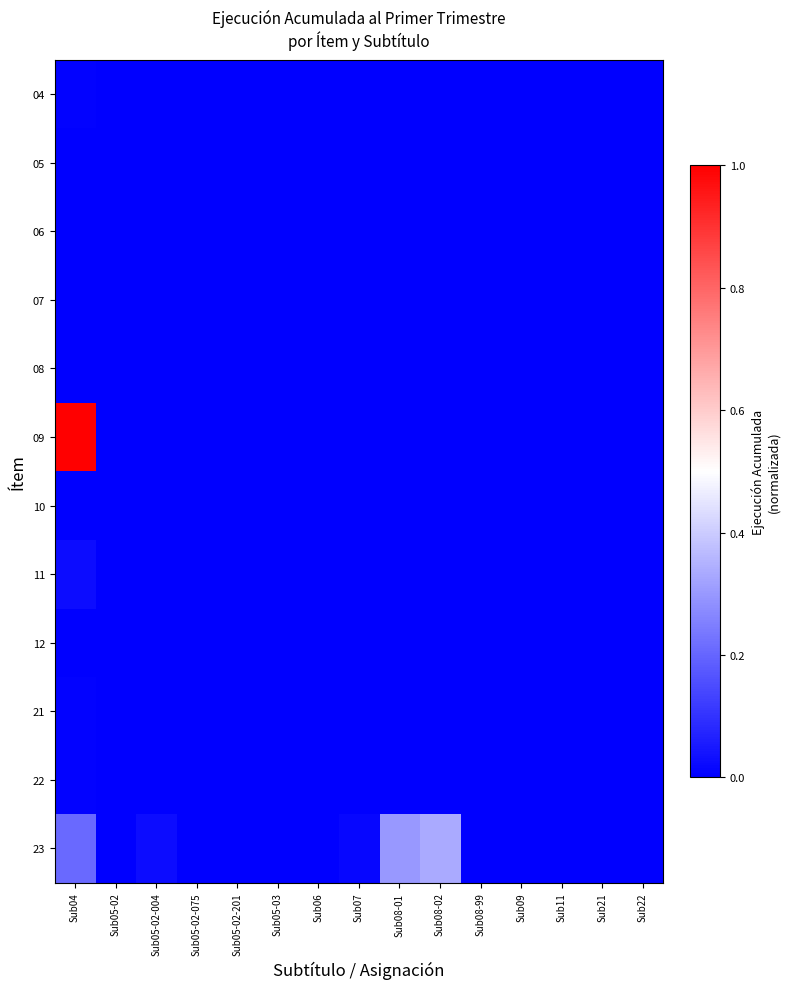

Between Sub05-02-201 and Sub04, which is larger?

Sub04